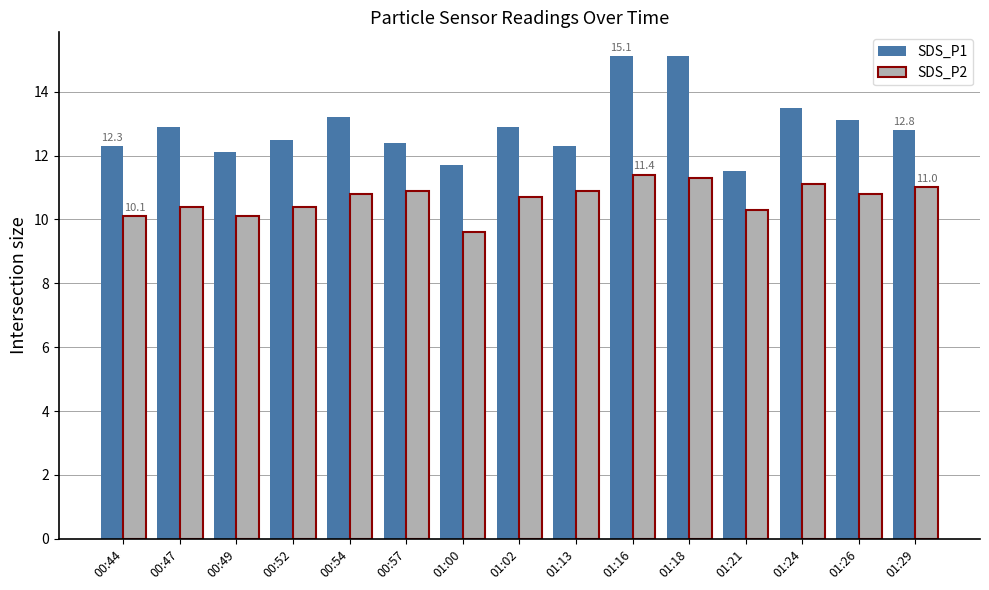

The SDS_P2 series shows 11.3 at 01:18. True or false?

True